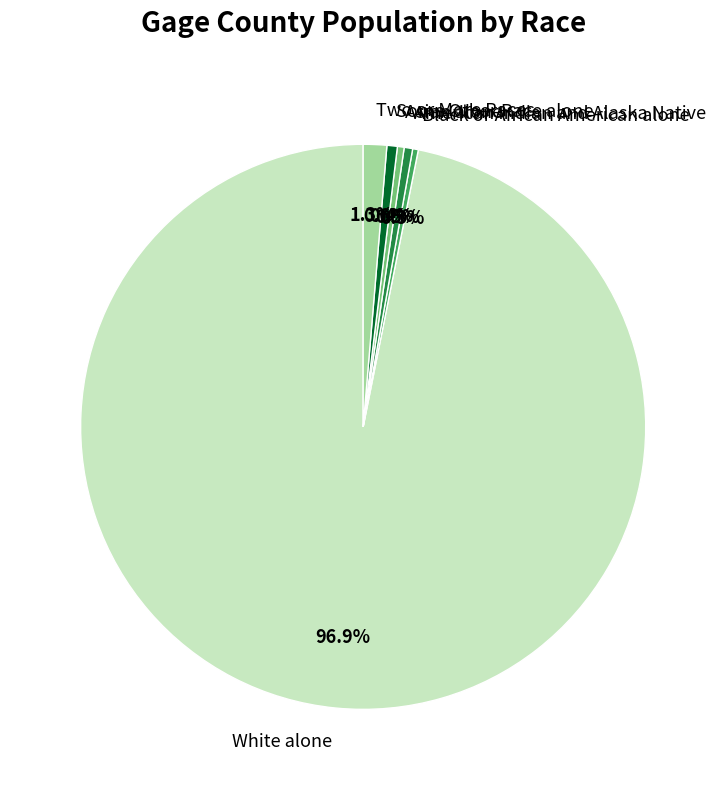

Is it true that American Indian and Alaska Native is 7% of the pie?

False